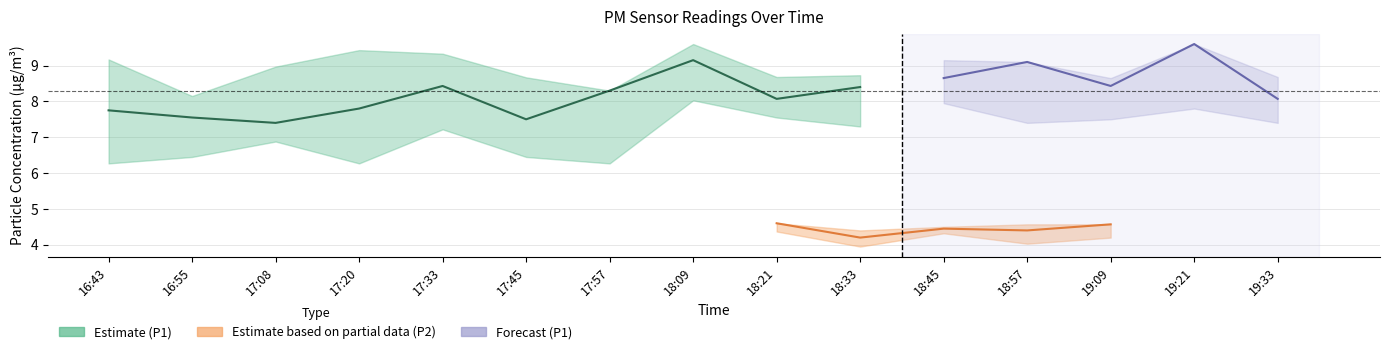

True or false: P2_lower and P2 cross at least once.

False